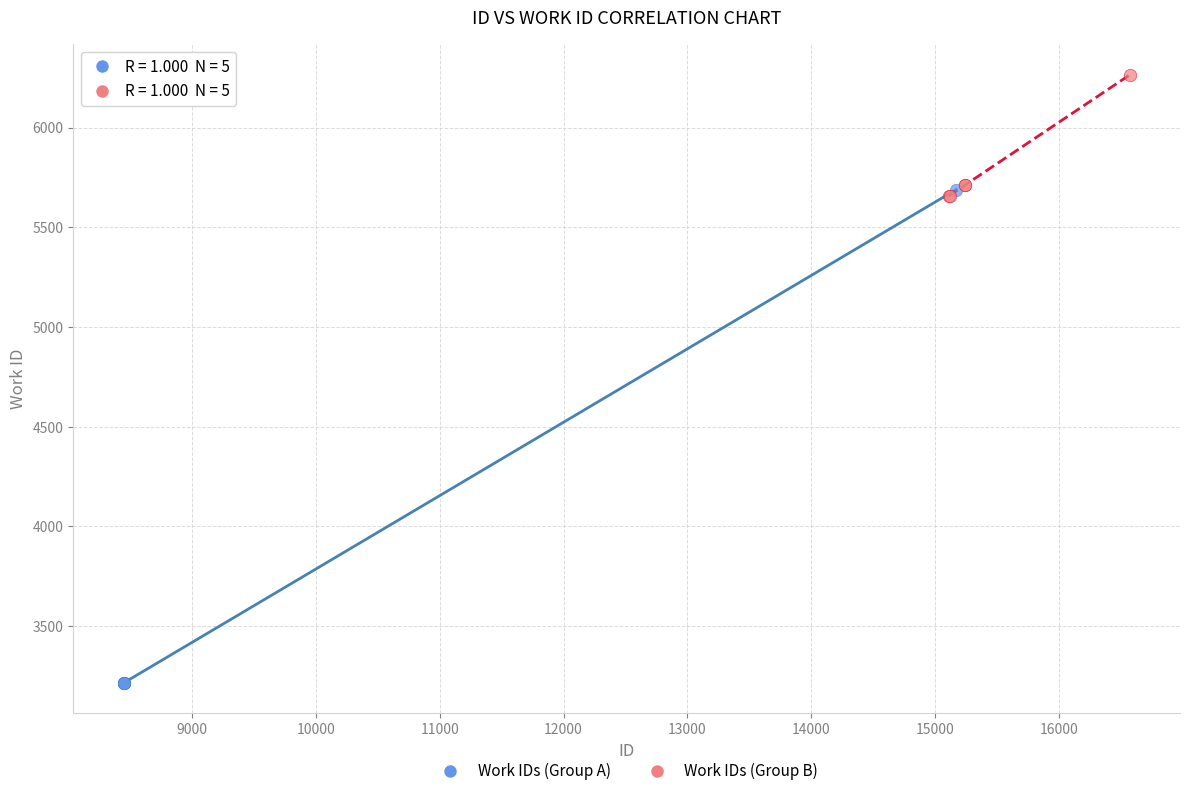

Which series reaches the maximum Y coordinate?

Work IDs (Group B)